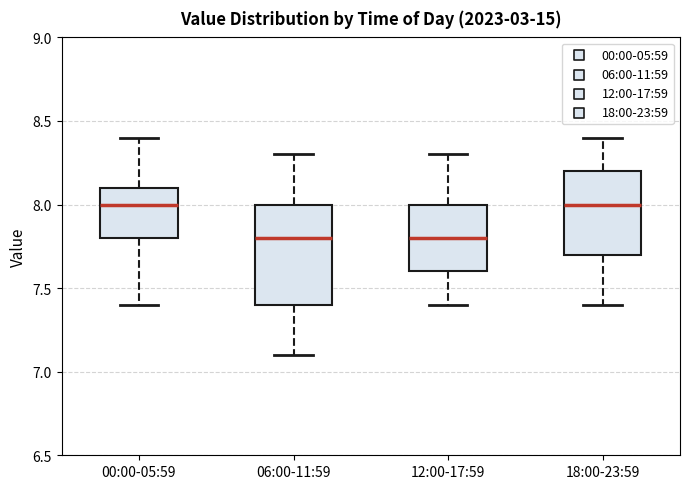

Comparing the boxes themselves (not the whiskers), which one is the tallest?

06:00-11:59